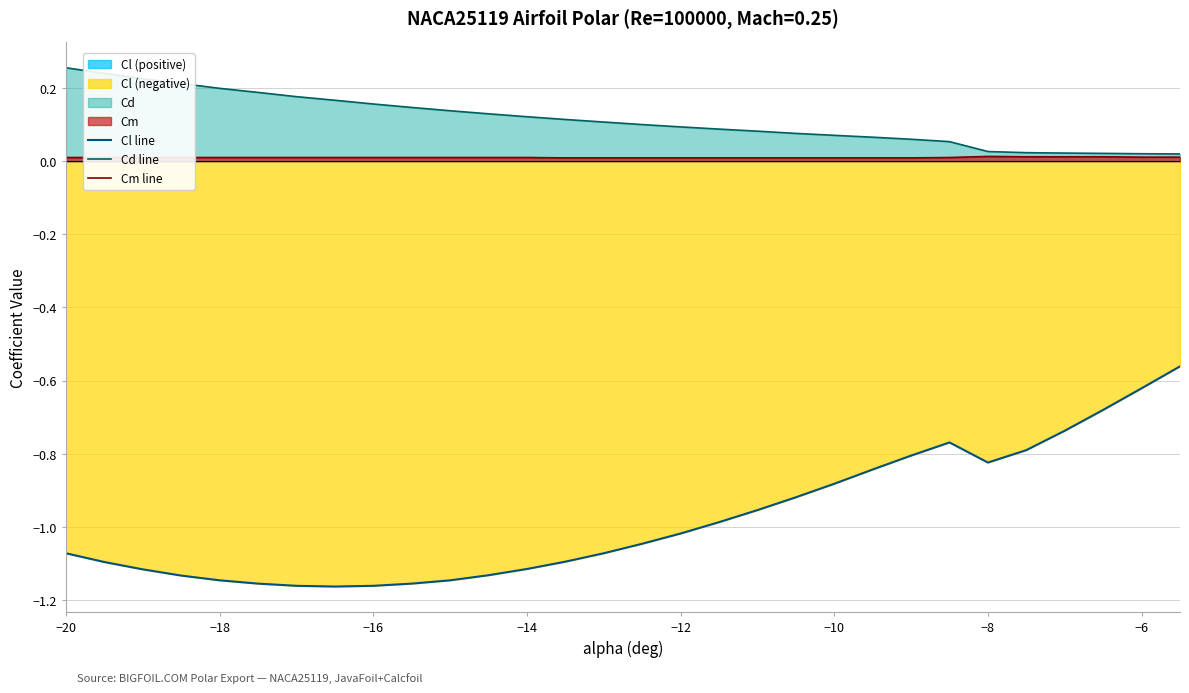

True or false: Cd line and Cl line cross at least once.

False